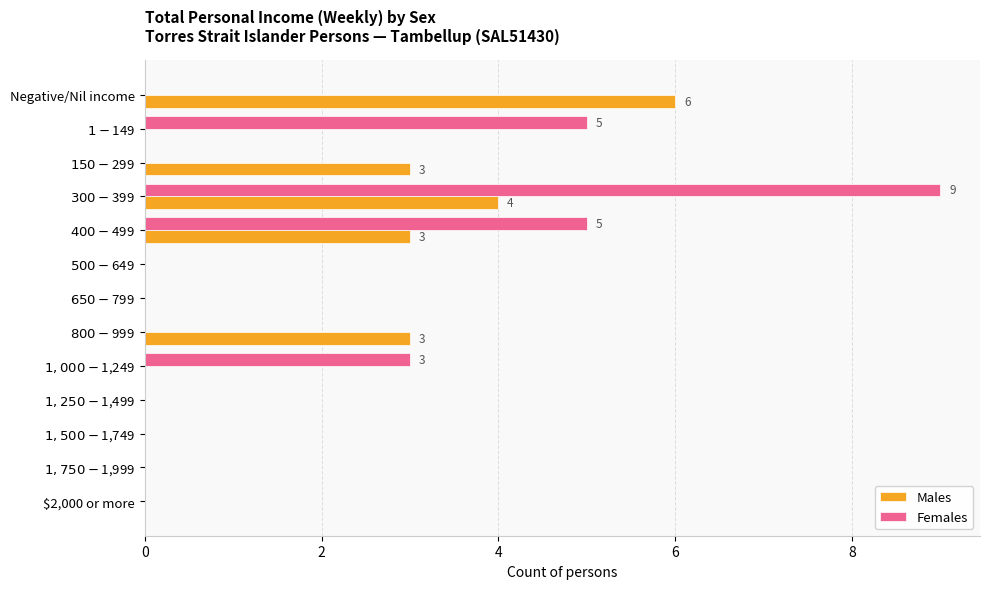

How many series are shown in this chart?

2